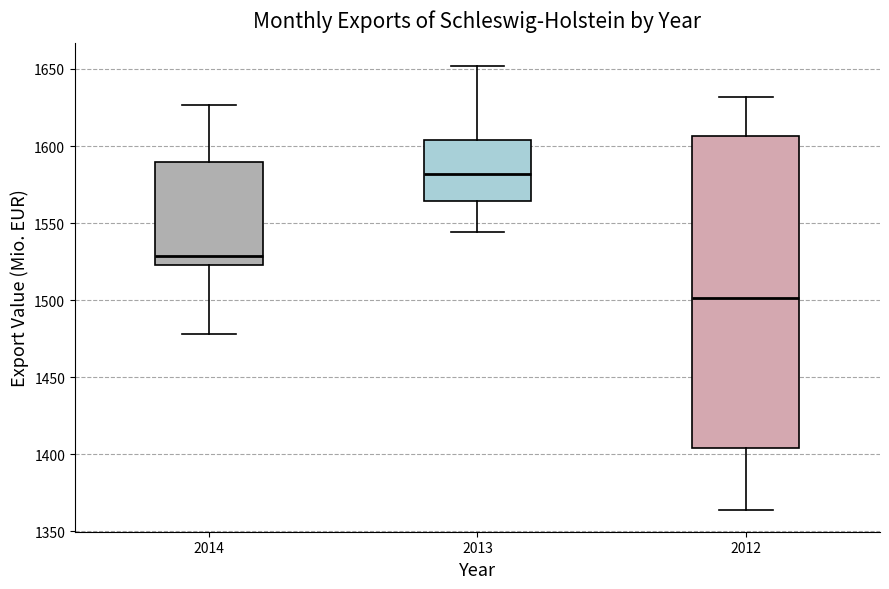

Reading left to right, transcribe this box plot: for each box, give where its median line is, the range the box spans, and where its two whiskers end, as read against the y-axis. The values are not printed on the chart, so give them approximately, as read against the axis.

2014: median 1530, box 1525 to 1590, whiskers 1480 to 1625
2013: median 1580, box 1565 to 1605, whiskers 1545 to 1650
2012: median 1500, box 1405 to 1605, whiskers 1365 to 1630